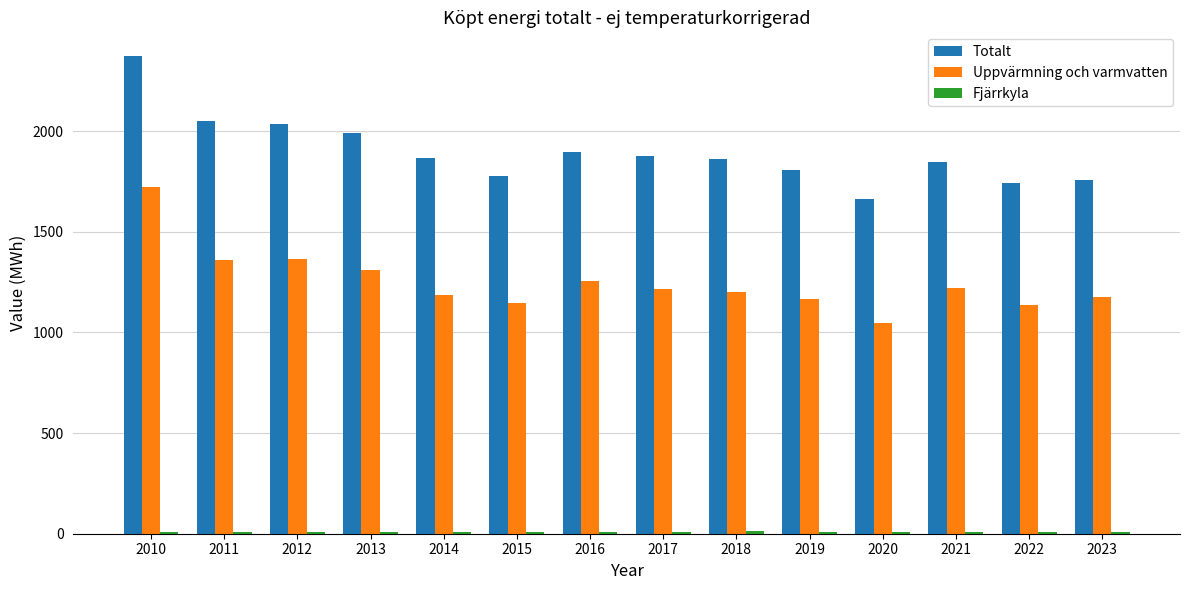

The Totalt series shows 1778 at 2015. True or false?

True